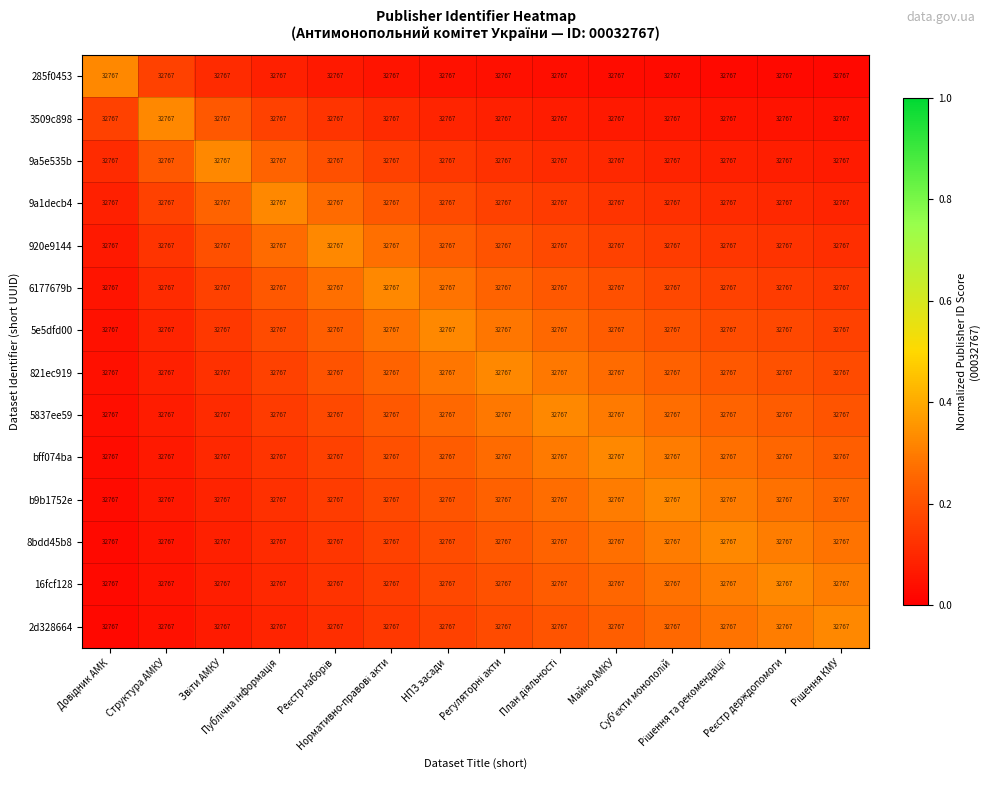

At how many categories does at least one series exceed 0?

14